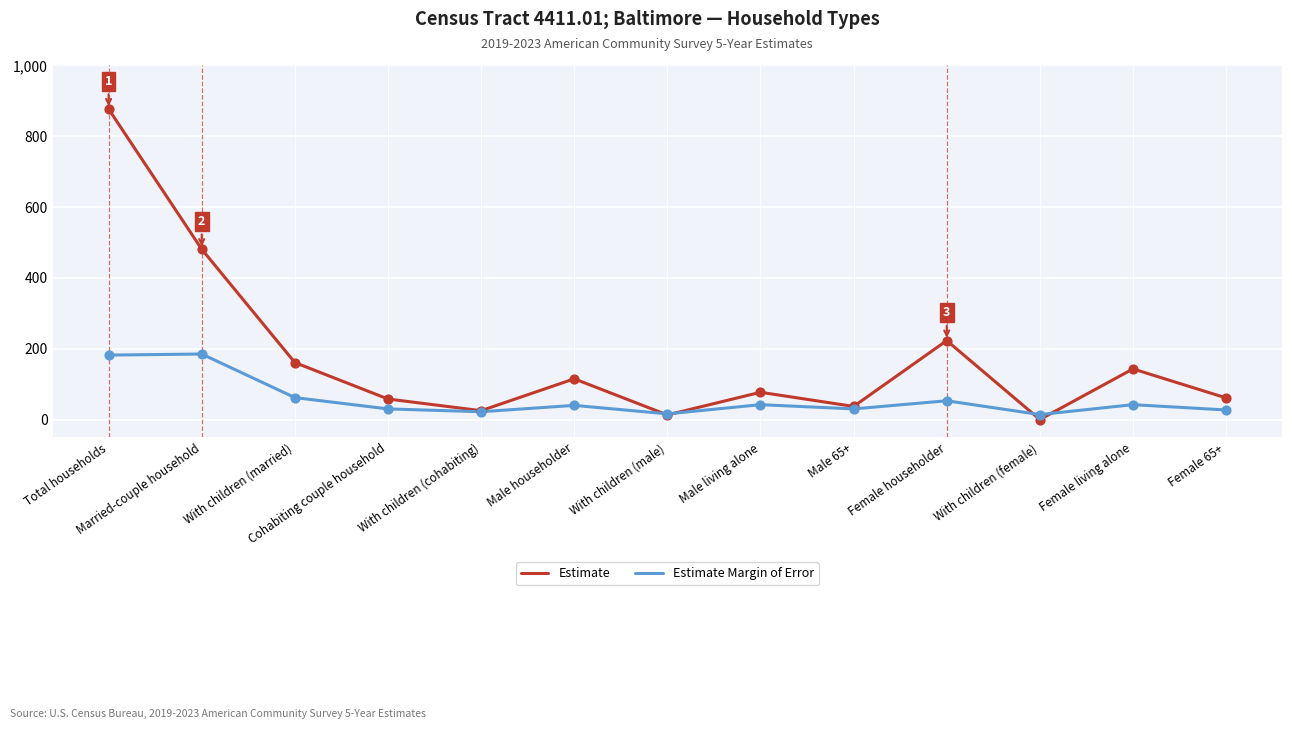

Which series has the largest total across all categories?

Estimate